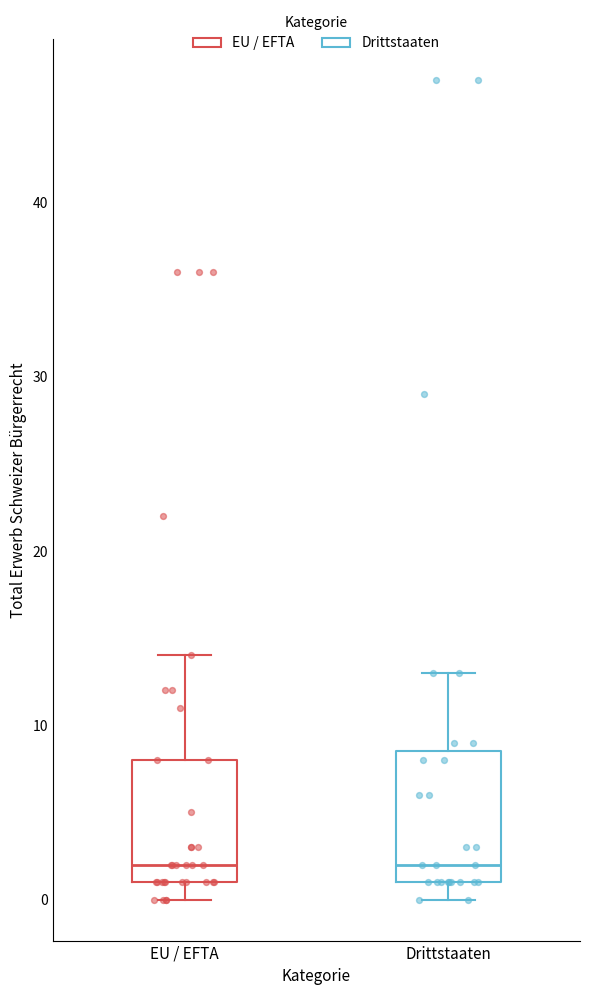

Where is the upper edge of the box for EU / EFTA on the y-axis? The values are not printed on the chart, so give them approximately, as read against the axis.

8